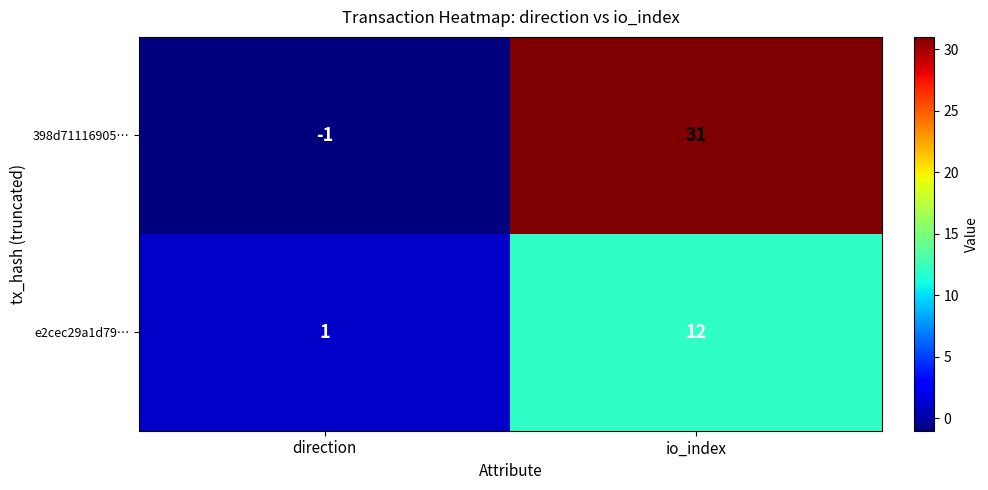

What is the difference between the maximum and minimum values in the 398d71116905… series?

32